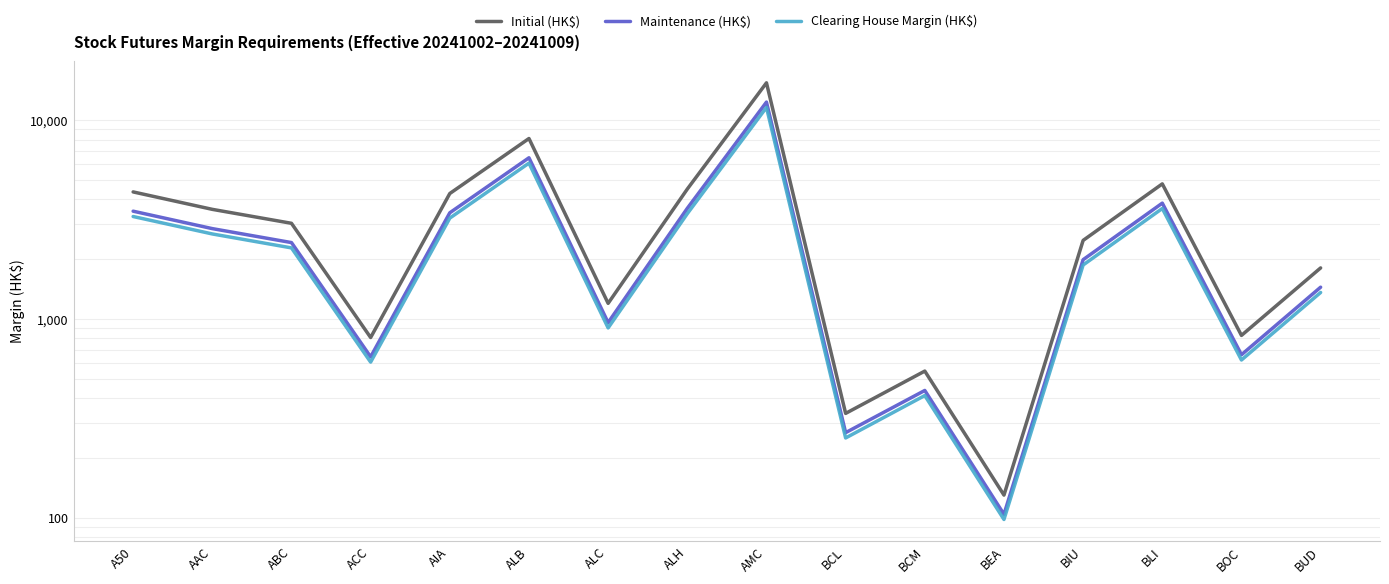

How many distinct data groups are displayed?

3